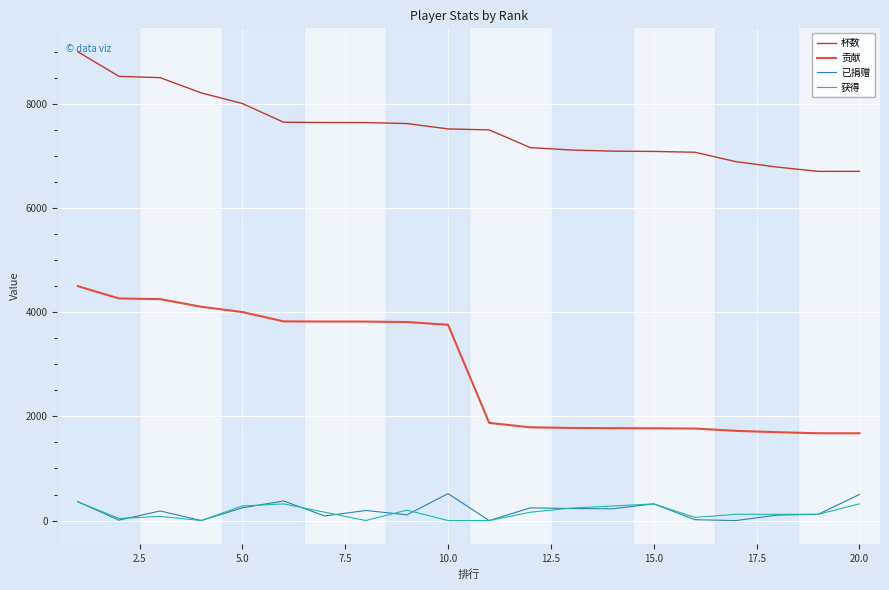

True or false: 获得 and 贡献 cross at least once.

False